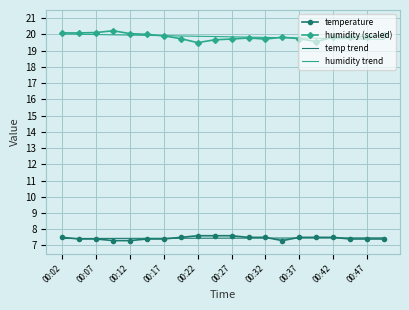

What is the maximum value for humidity trend?

20.0